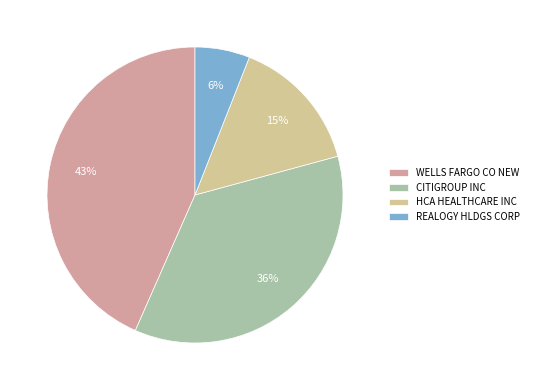

Is there any slice that represents more than half of the pie?

No